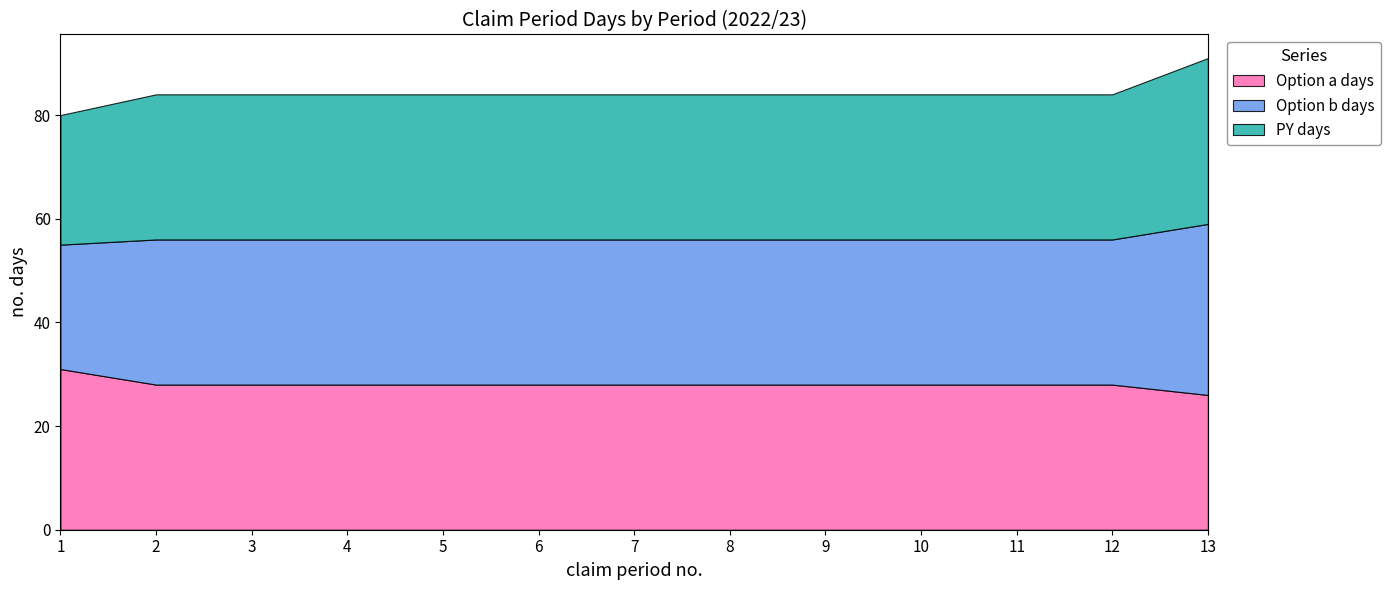

What is the difference between the maximum and minimum values in the Option a days series?

5